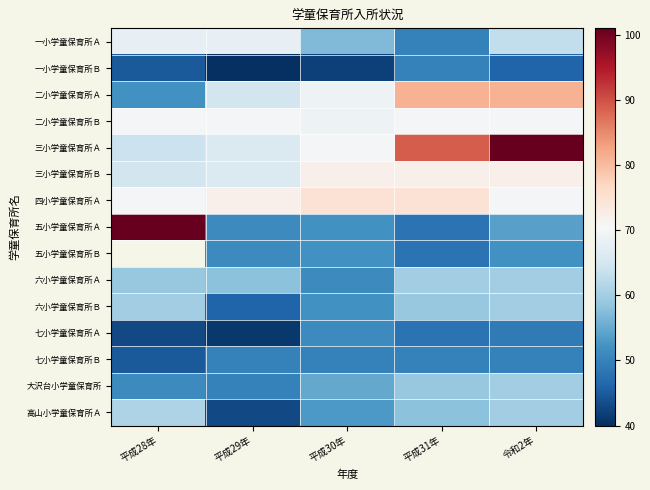

What is the maximum value shown in the chart?

101.0